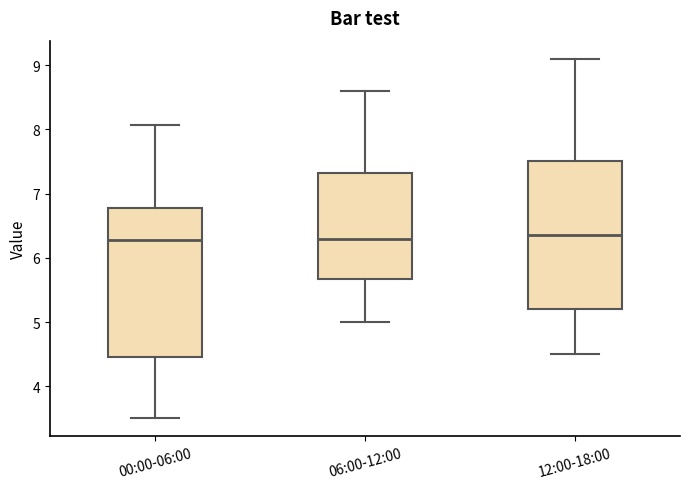

Reading left to right, transcribe this box plot: for each box, give where its median line is, the range the box spans, and where its two whiskers end, as read against the y-axis. The values are not printed on the chart, so give them approximately, as read against the axis.

00:00-06:00: median 6.3, box 4.5 to 6.8, whiskers 3.5 to 8.1
06:00-12:00: median 6.3, box 5.7 to 7.3, whiskers 5.0 to 8.6
12:00-18:00: median 6.4, box 5.2 to 7.5, whiskers 4.5 to 9.1